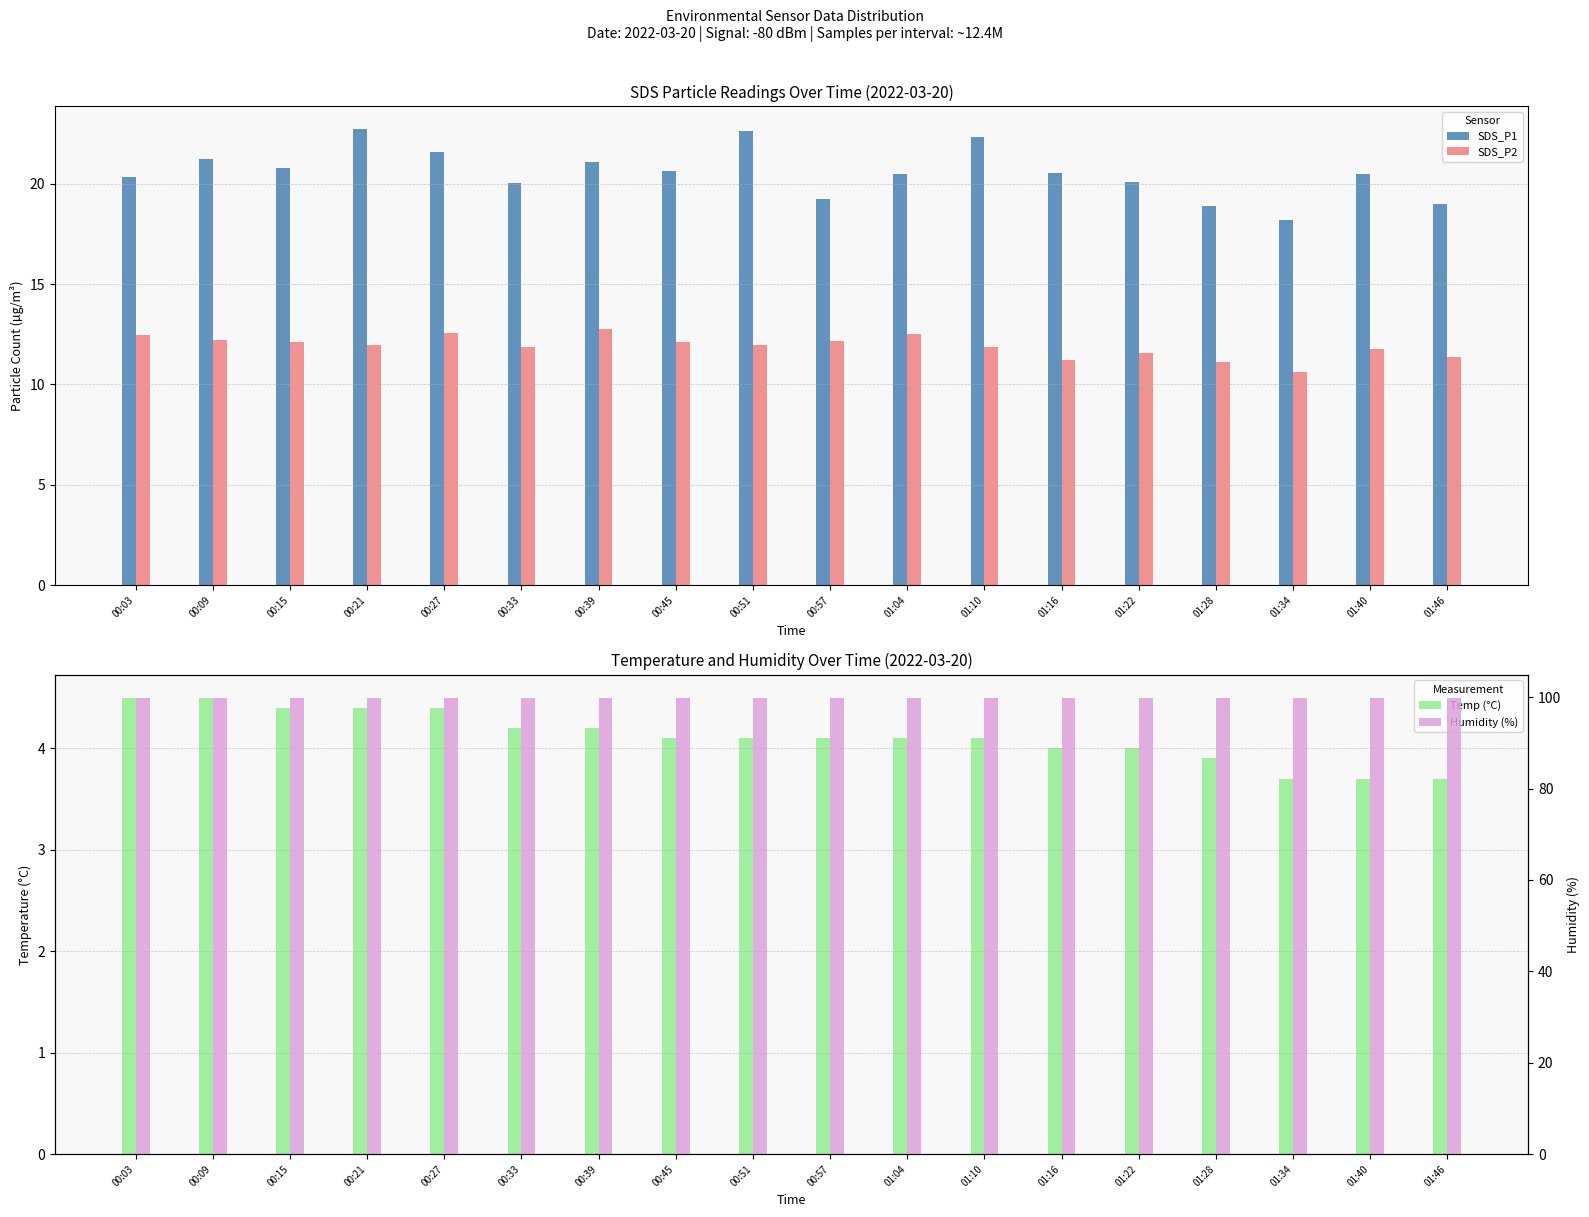

What is the greatest value displayed?

99.9